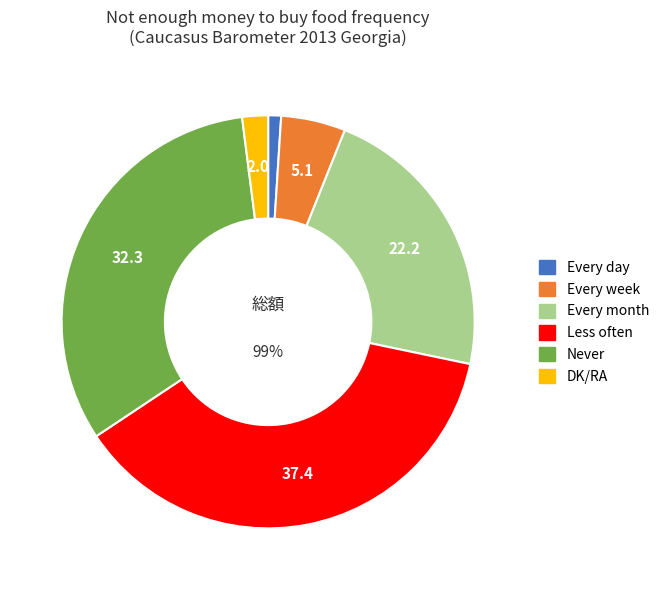

Is it true that Every month is 22% of the pie?

True